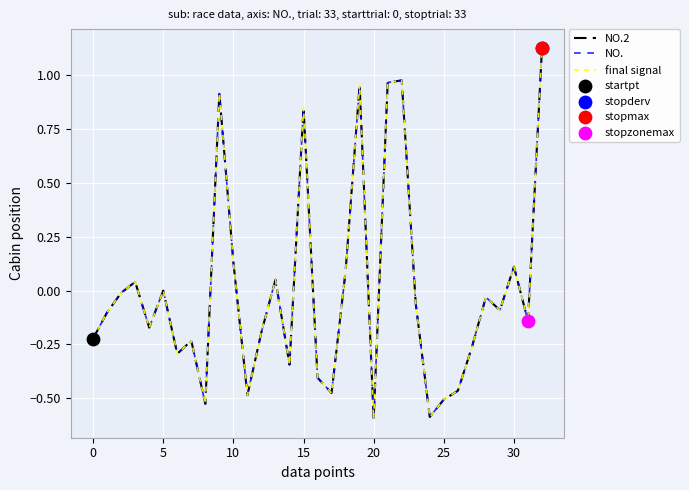

Which series has the largest total across all categories?

NO.2